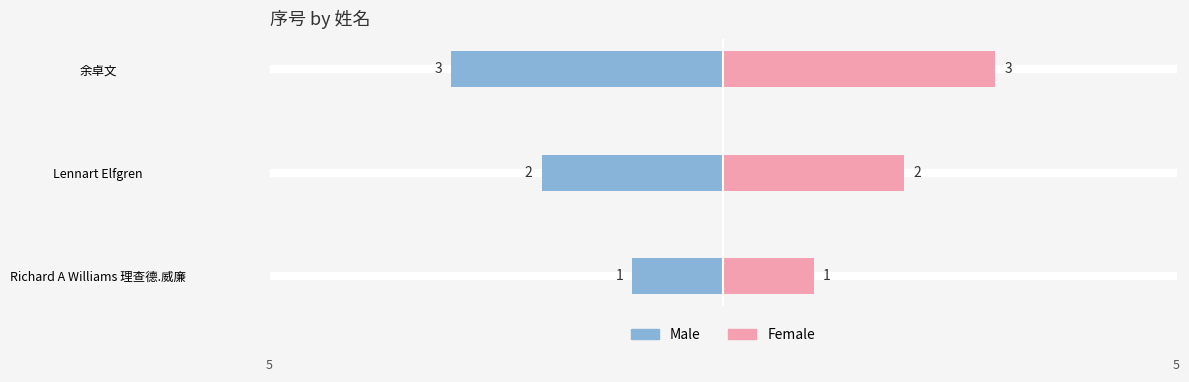

Is it true that Male equals -5 at 余卓文?

False